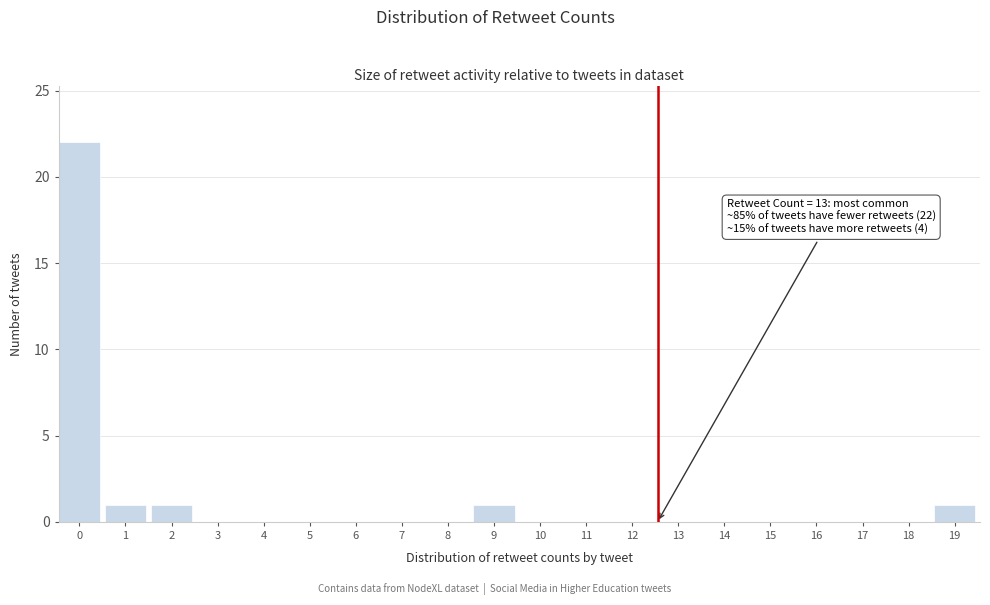

Reading left to right, list all the values displayed in this chart.

0=22	1=1	2=1	3=0	4=0	5=0	6=0	7=0	8=0	9=1	10=0	11=0	12=0	13=0	14=0	15=0	16=0	17=0	18=0	19=1